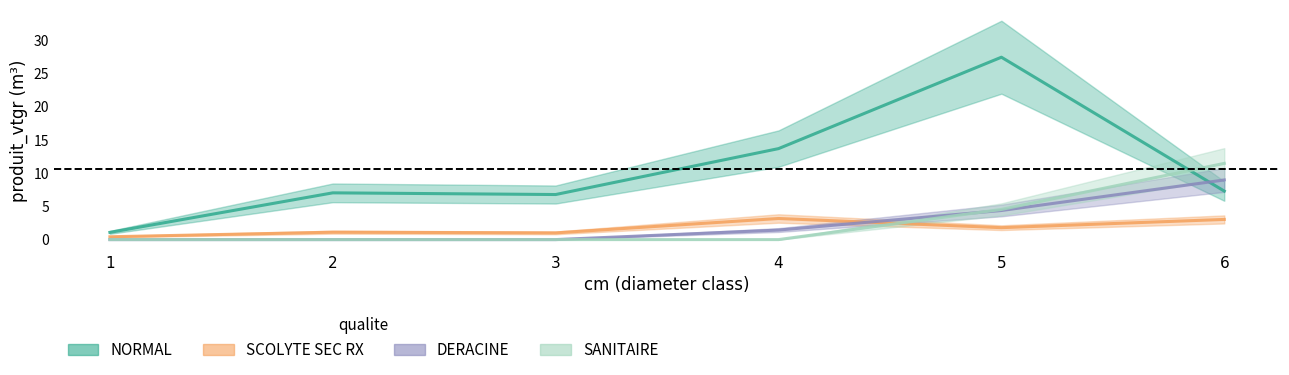

Which label corresponds to the largest value in the chart?

5